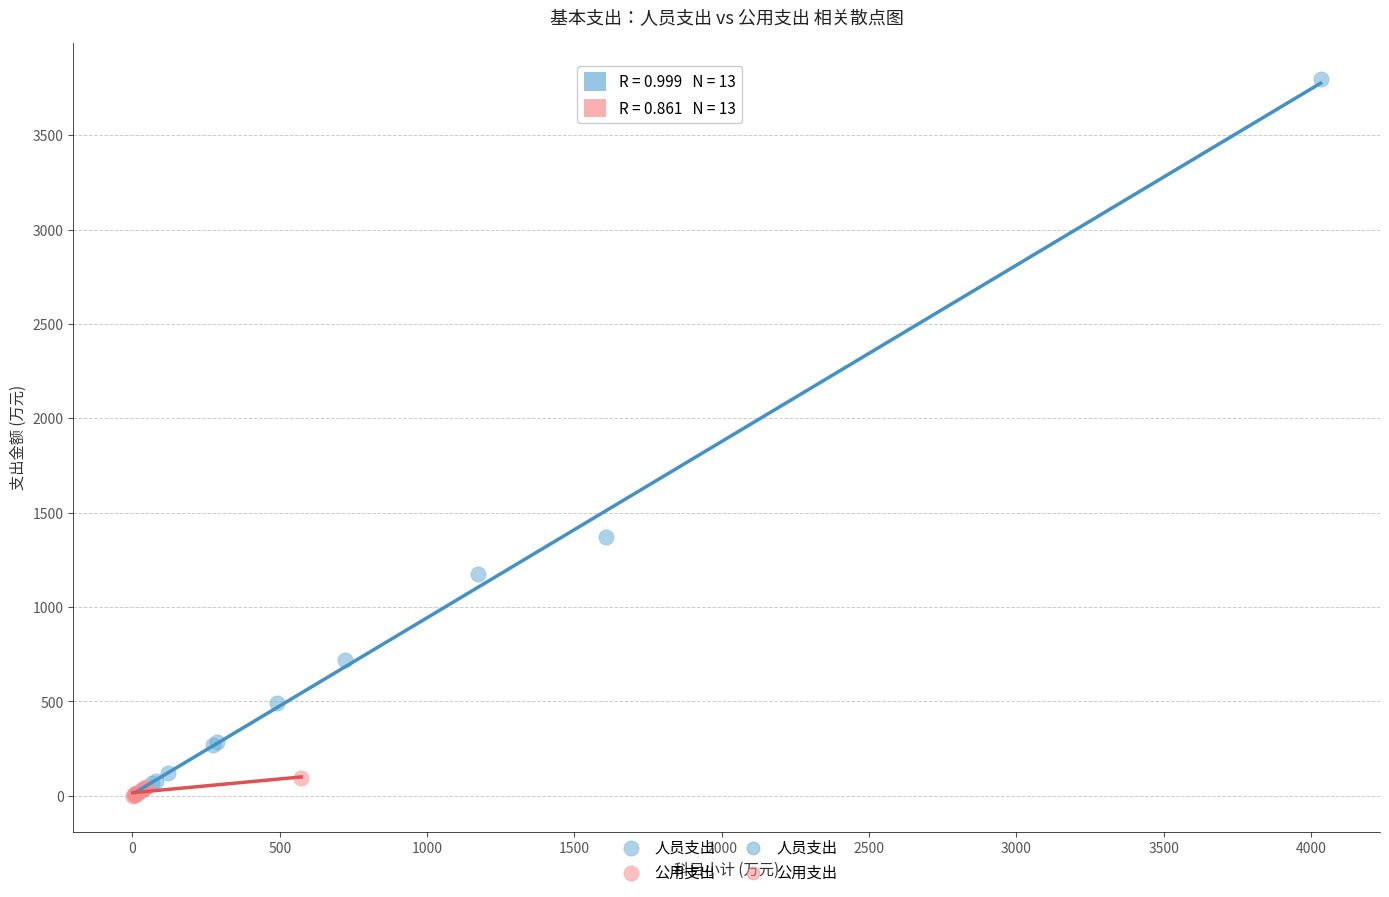

Which series reaches the maximum Y coordinate?

人员支出